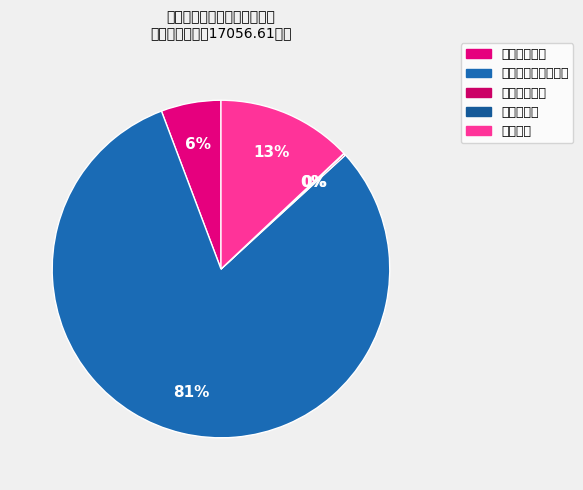

What is the majority slice?

社会保障和就业支出